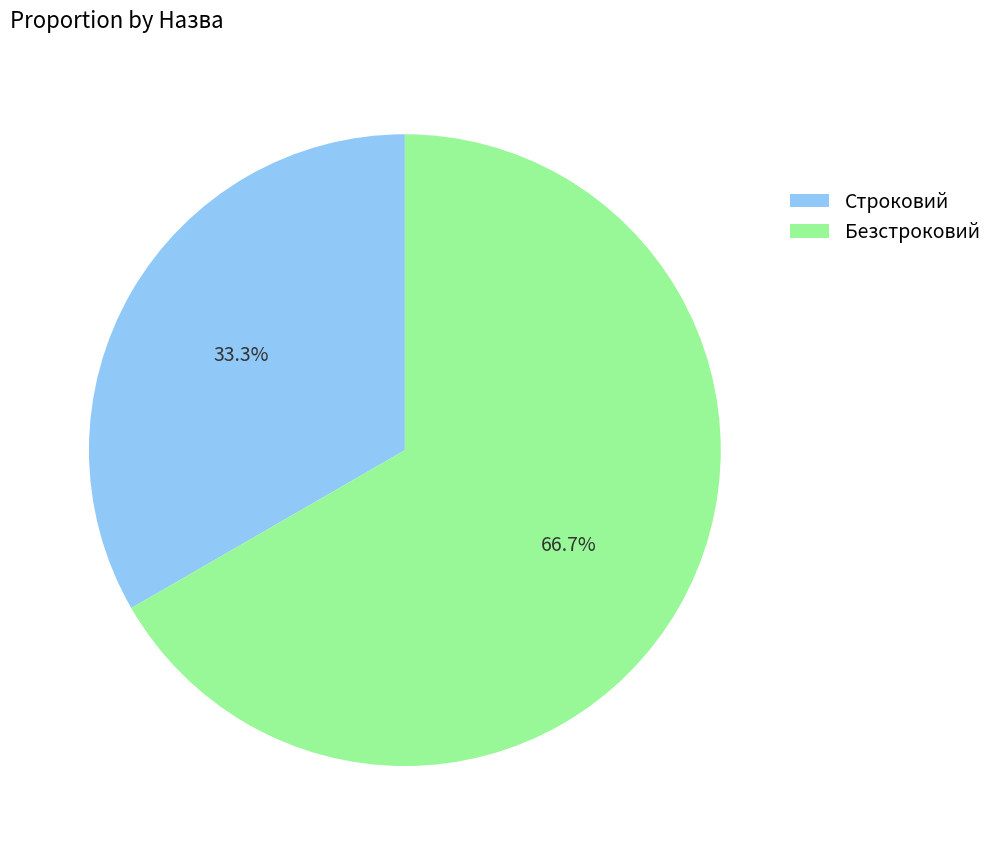

Rank the categories by value from lowest to highest.

Строковий, Безстроковий